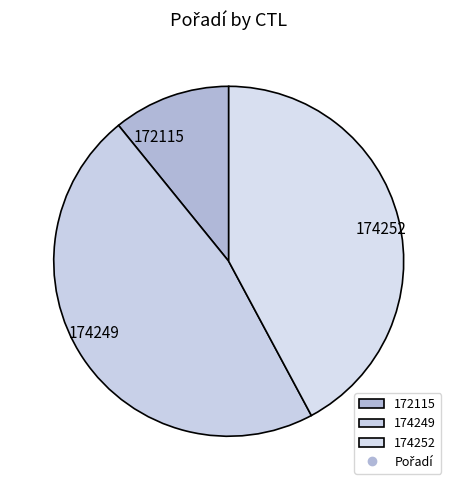

Which category has the biggest portion of the pie?

174249